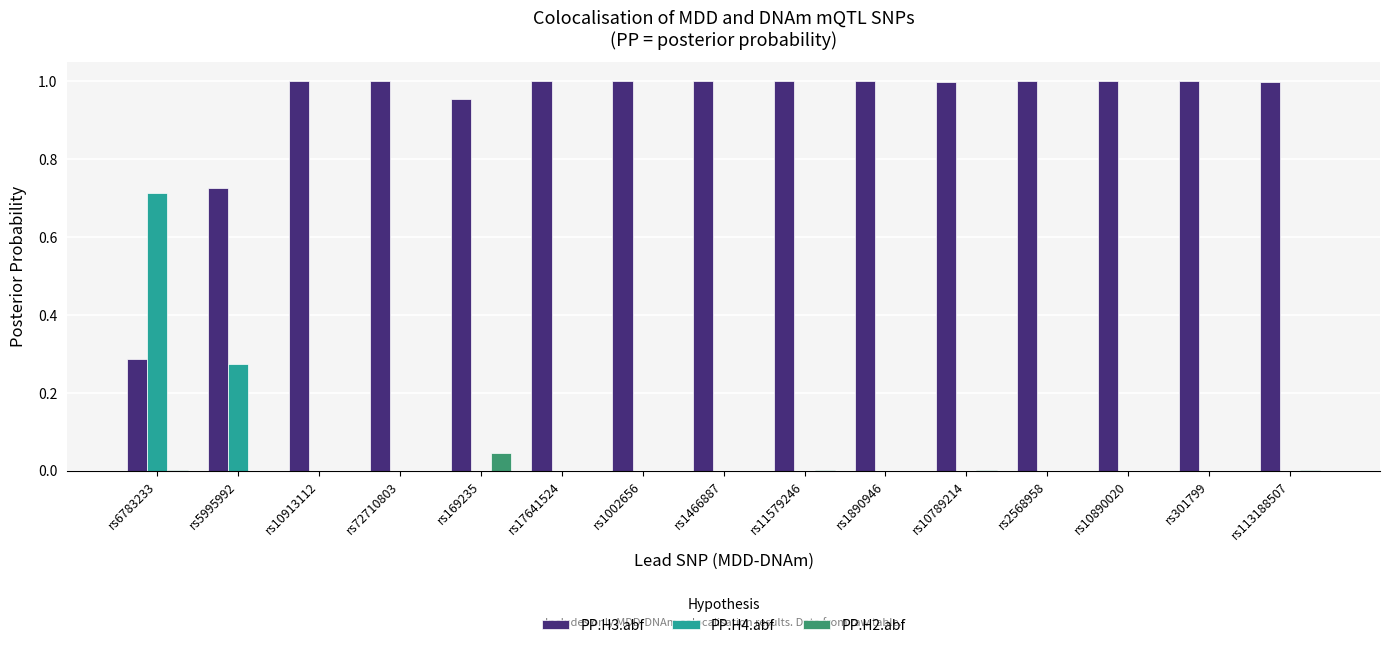

What is the average value of the PP.H3.abf series?

0.9